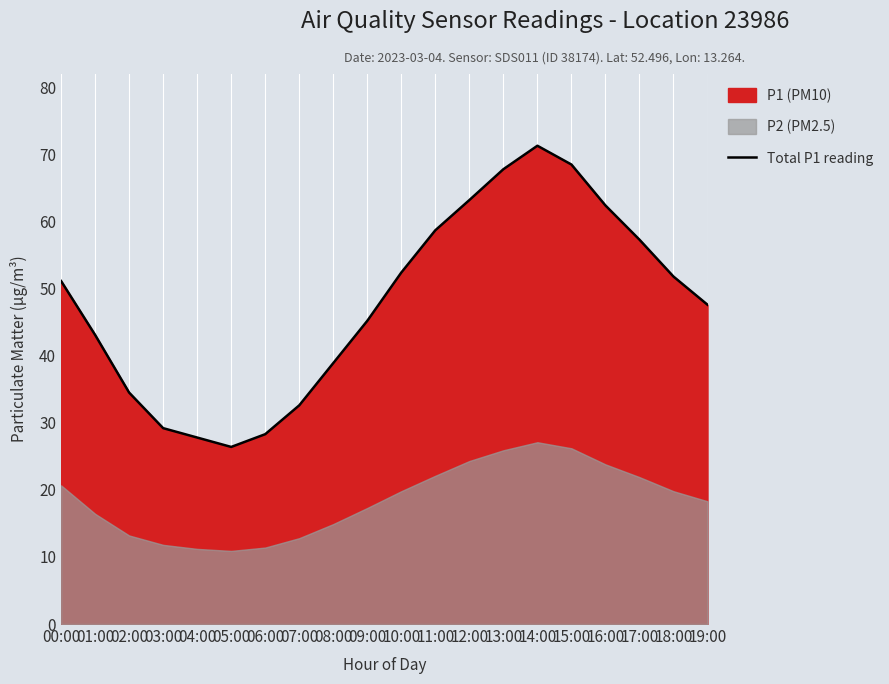

What position from the left is 00:00?

1